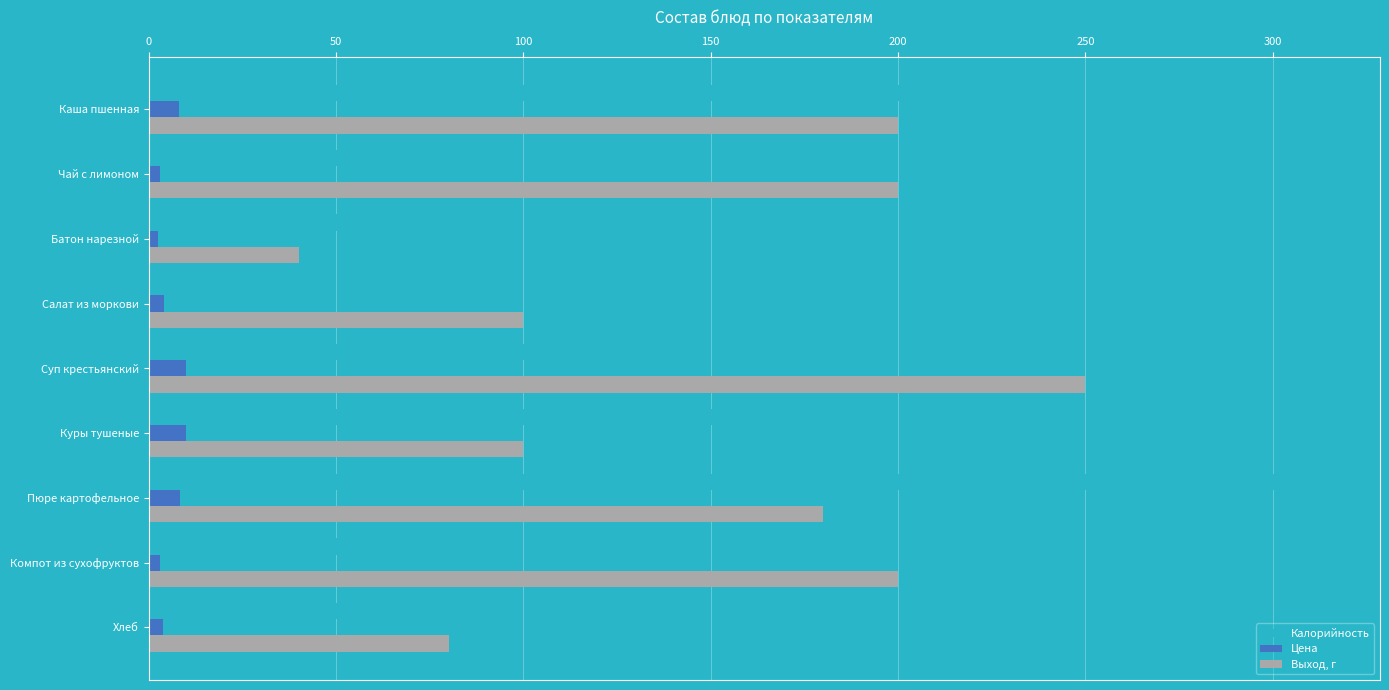

Where is Выход, г nearest to the value 145?

Пюре картофельное